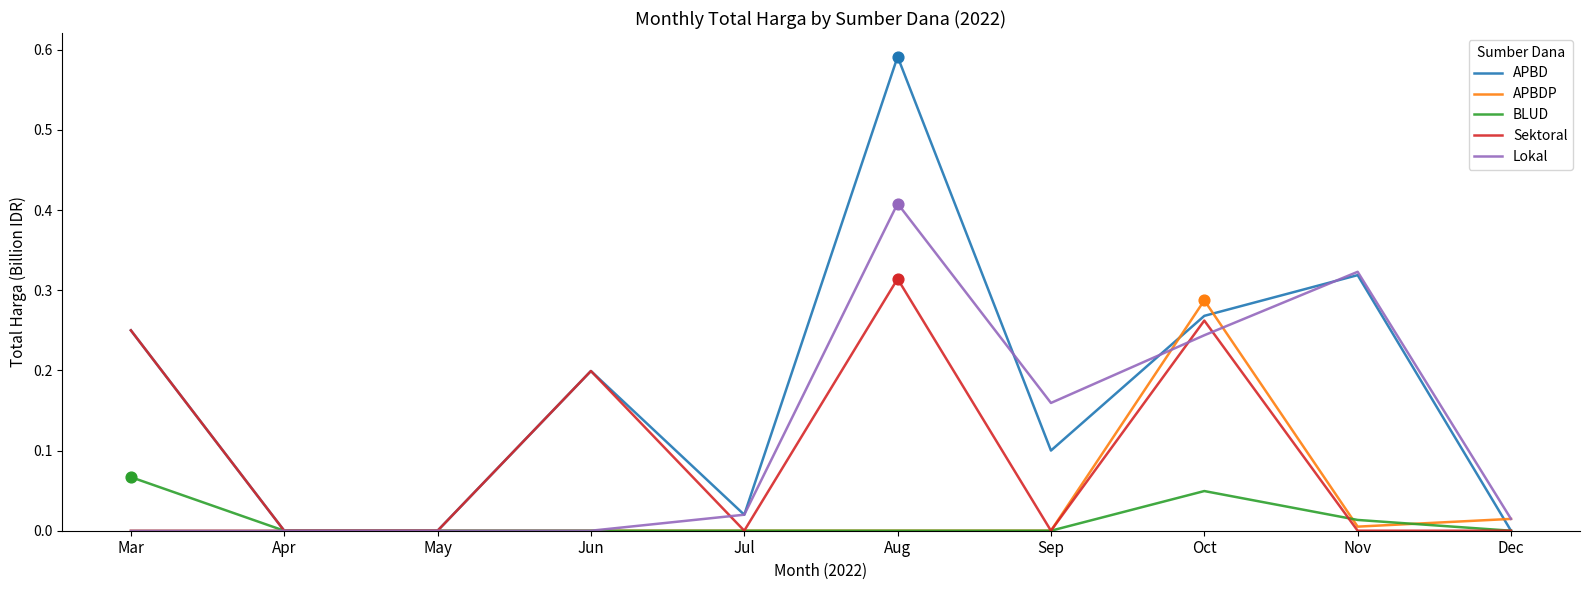

Is the value of BLUD at Nov greater than the value of APBDP at Jul?

Yes